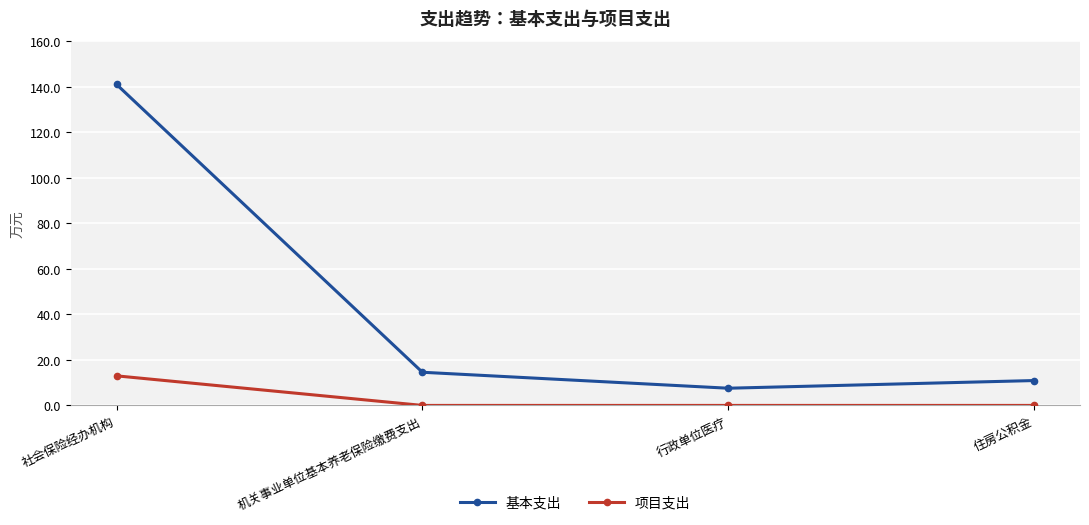

How many 项目支出 values are between 0 and 13?

4